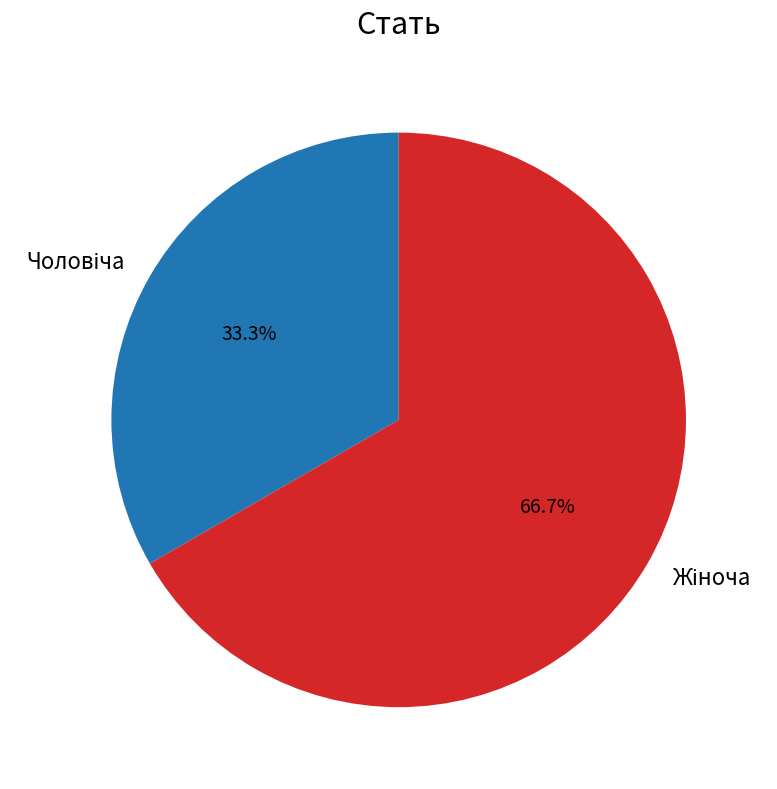

Which category has the biggest portion of the pie?

Жіноча